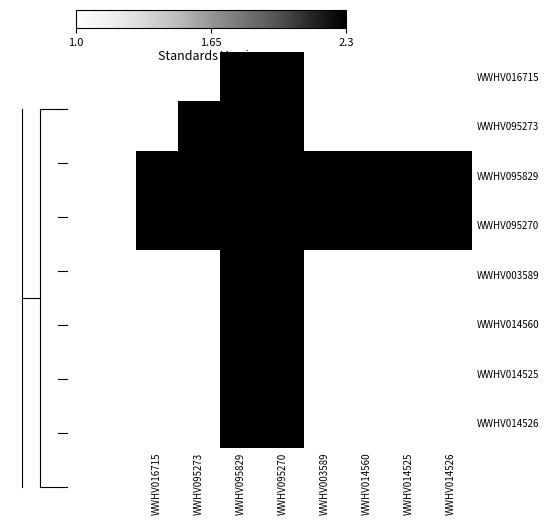

At which category is the sum across all series the highest?

WWHV095829